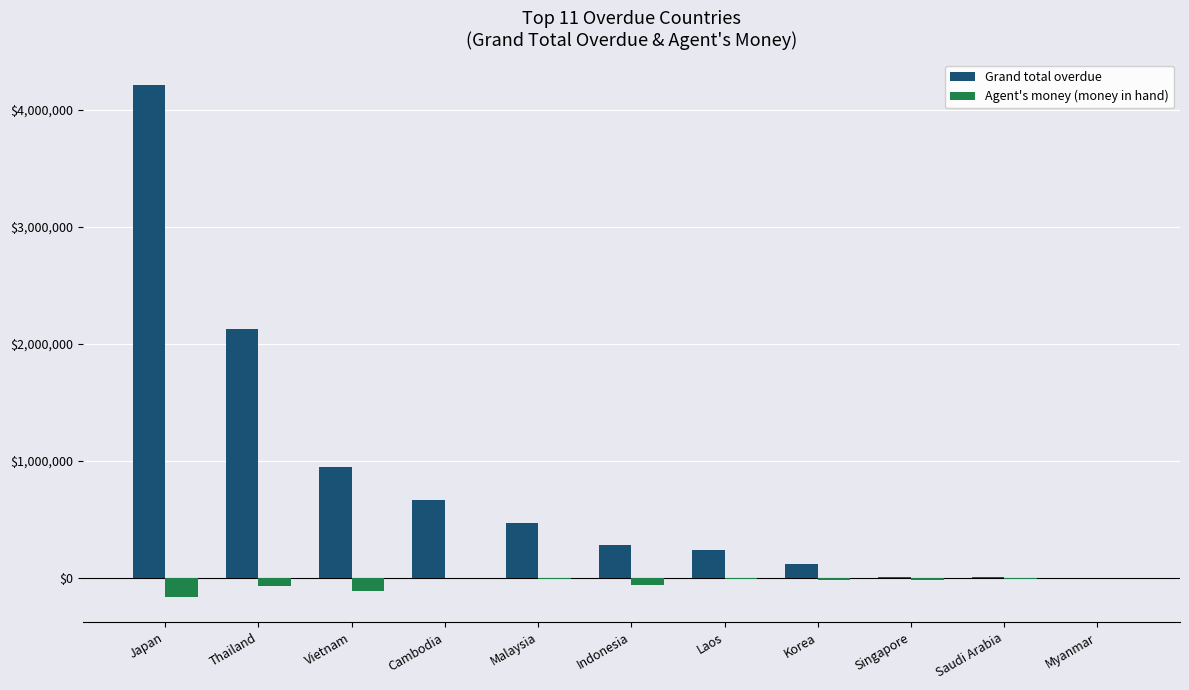

Which category has the highest value across all series?

Japan